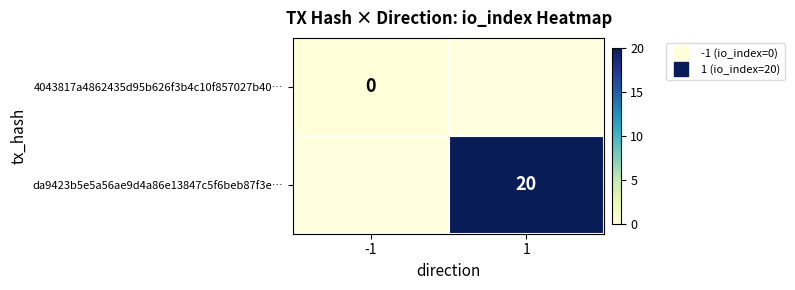

What is the maximum value shown in the chart?

20.0